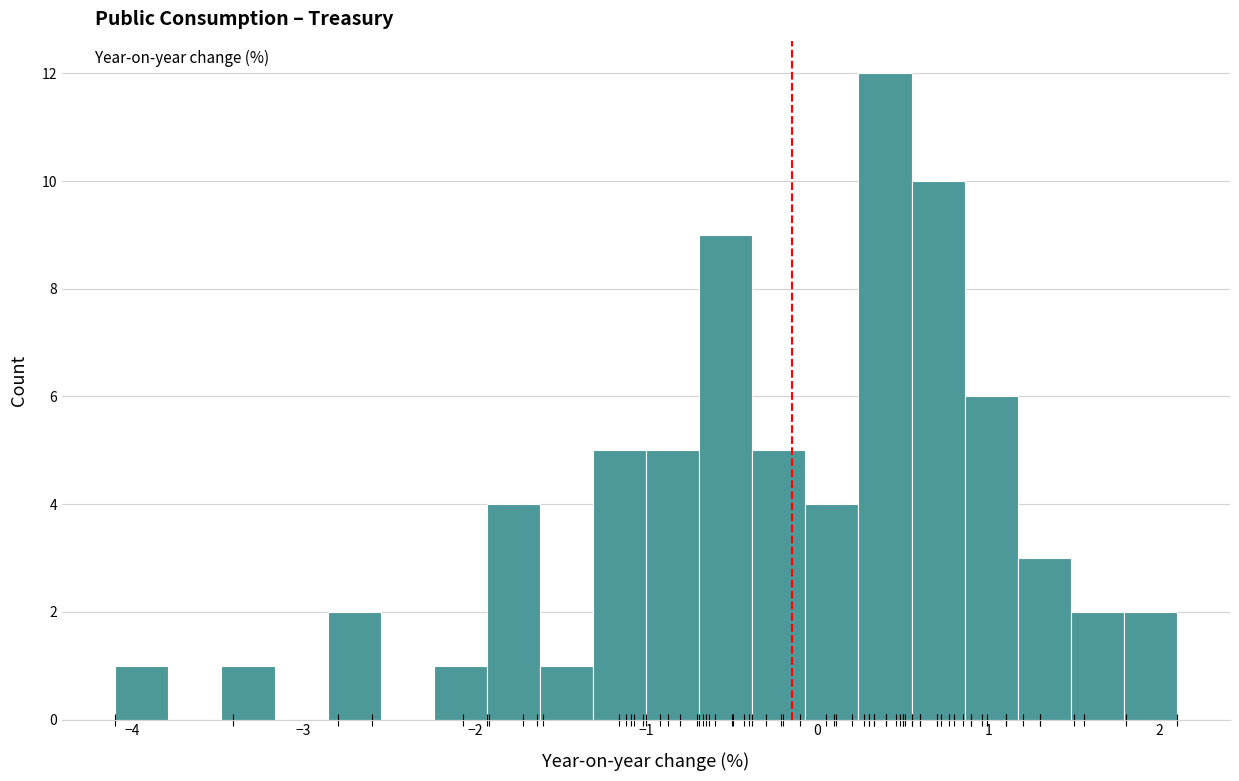

Around what value on the x-axis is the tallest bar? Give the approximate position of its centre, as read against the axis.

0.4